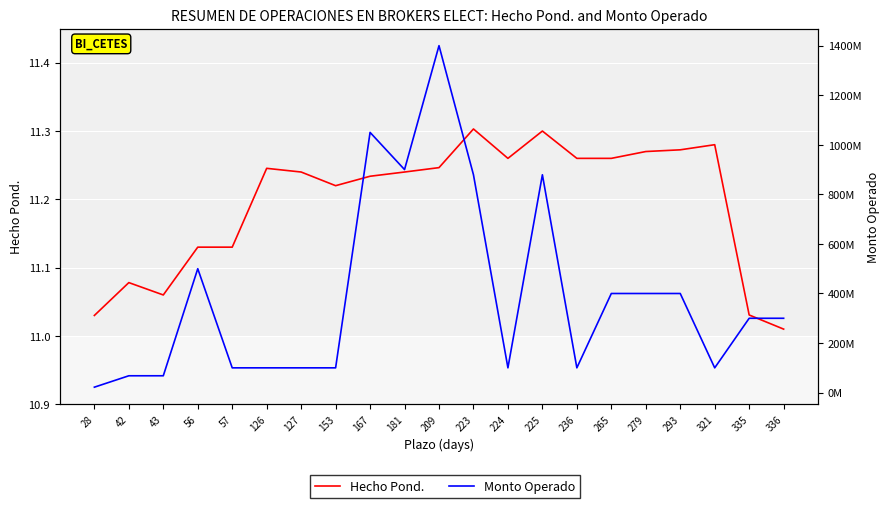

List the labels in order of Hecho Pond. value, smallest first.

336, 28, 335, 43, 42, 56, 57, 153, 167, 127, 181, 126, 209, 224, 236, 265, 279, 293, 321, 225, 223